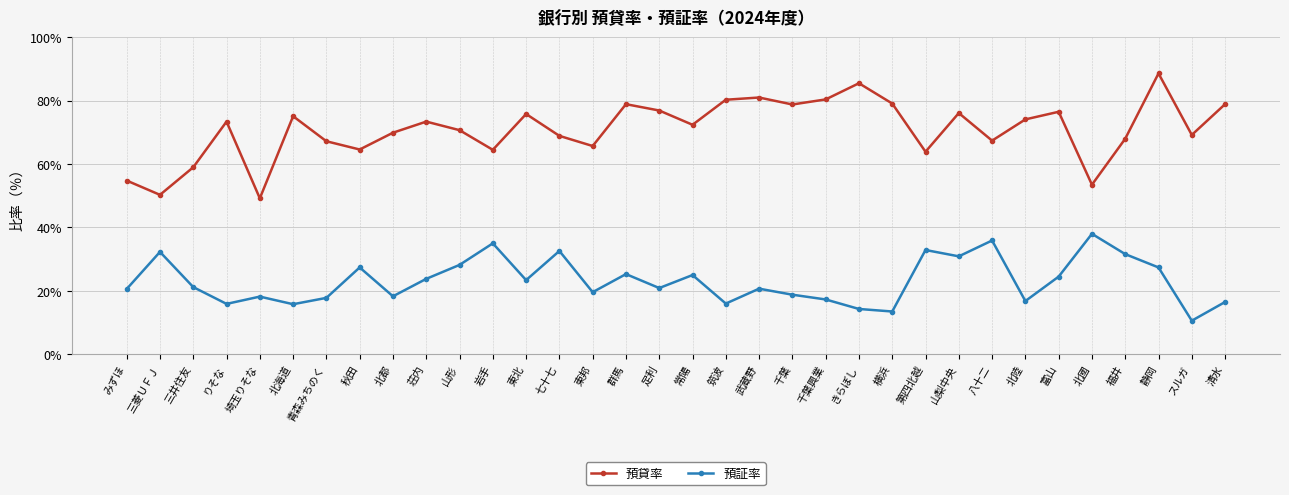

Which category has the highest value in the 預証率 series?

北國